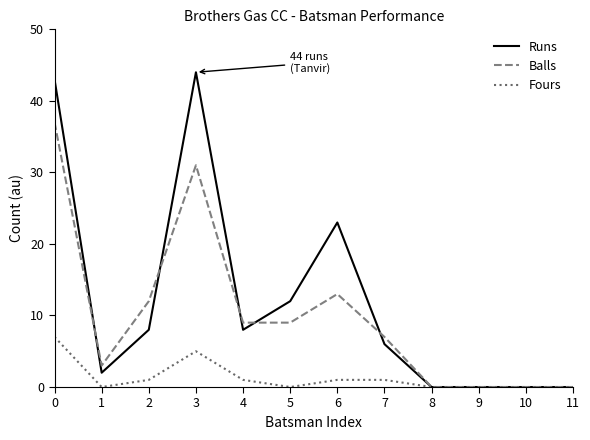

At which label is Balls closest to 18?

6